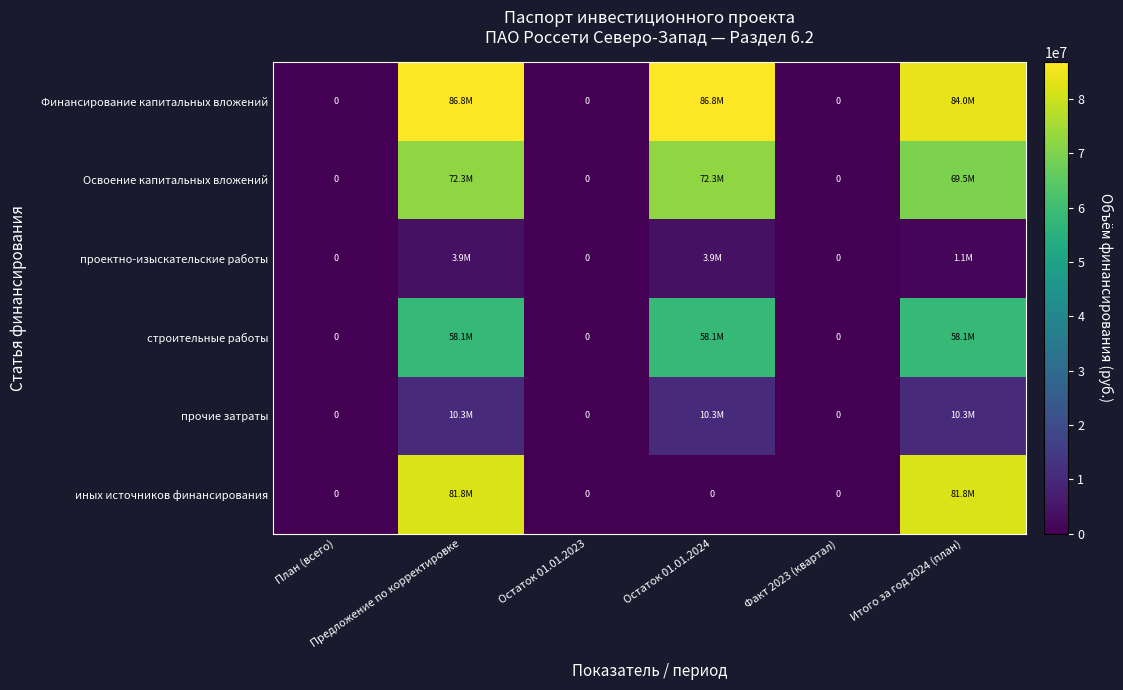

What is the difference between the maximum and minimum values in the иных источников финансирования series?

81778508